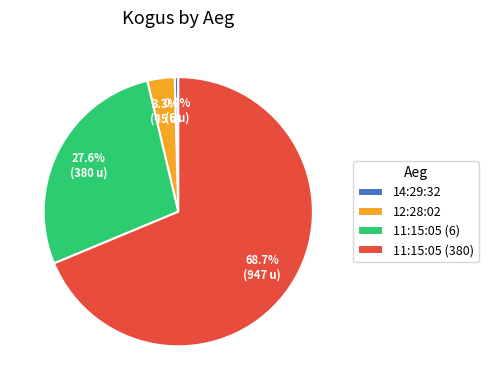

To the nearest percent, what is the difference between the largest and smallest slice percentages?

68%